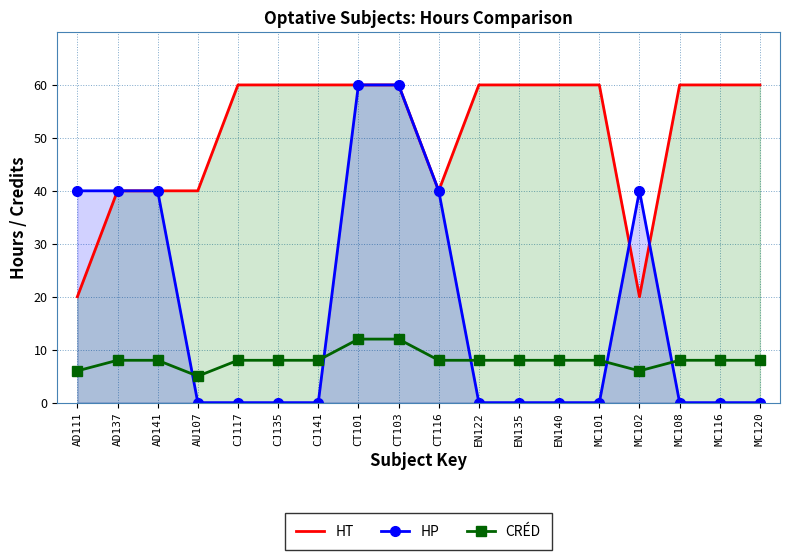

At which label does CRÉD reach its minimum?

AU107